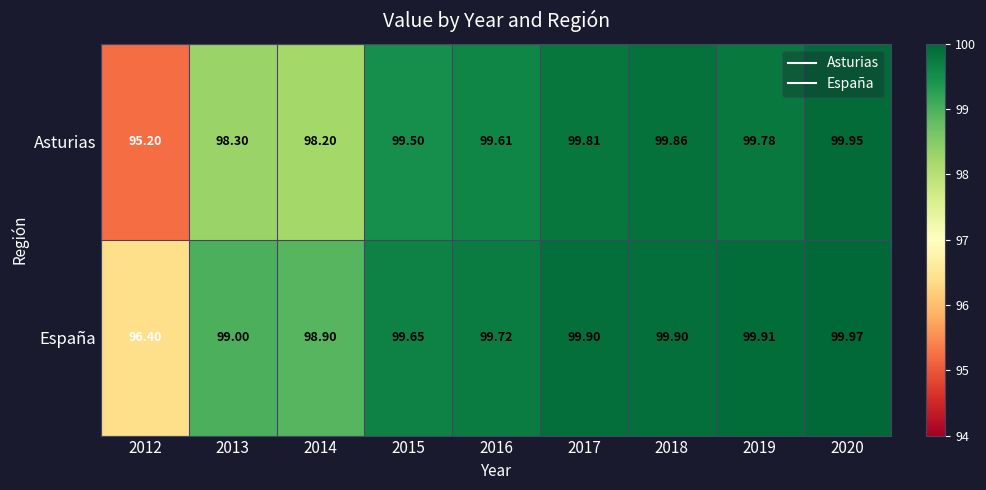

Rank the series at 2019 from lowest to highest value.

Asturias, España